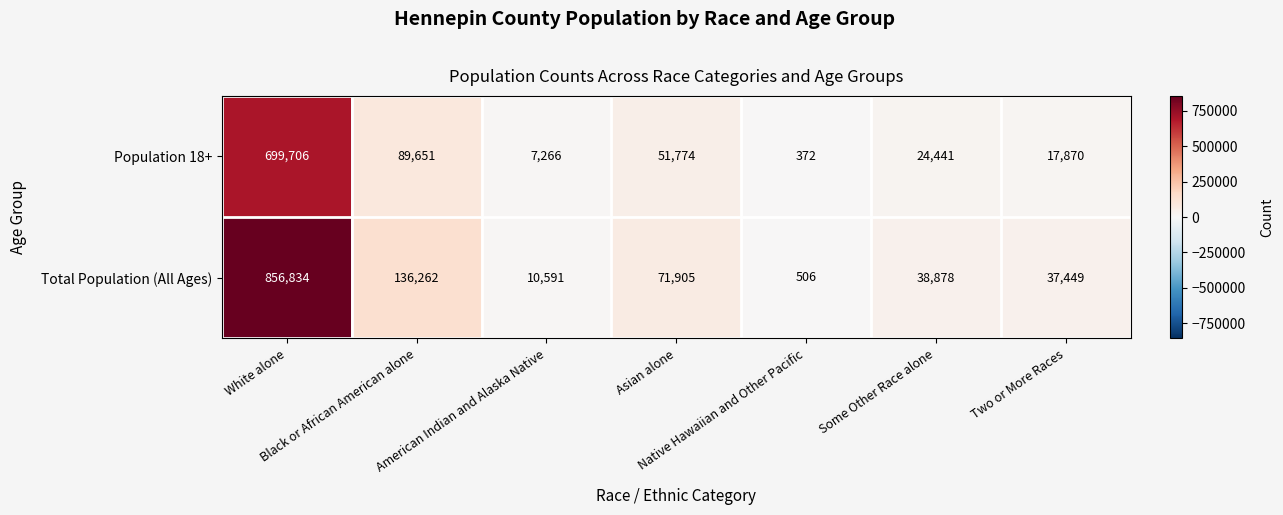

What is the maximum value for Total Population (All Ages)?

856834